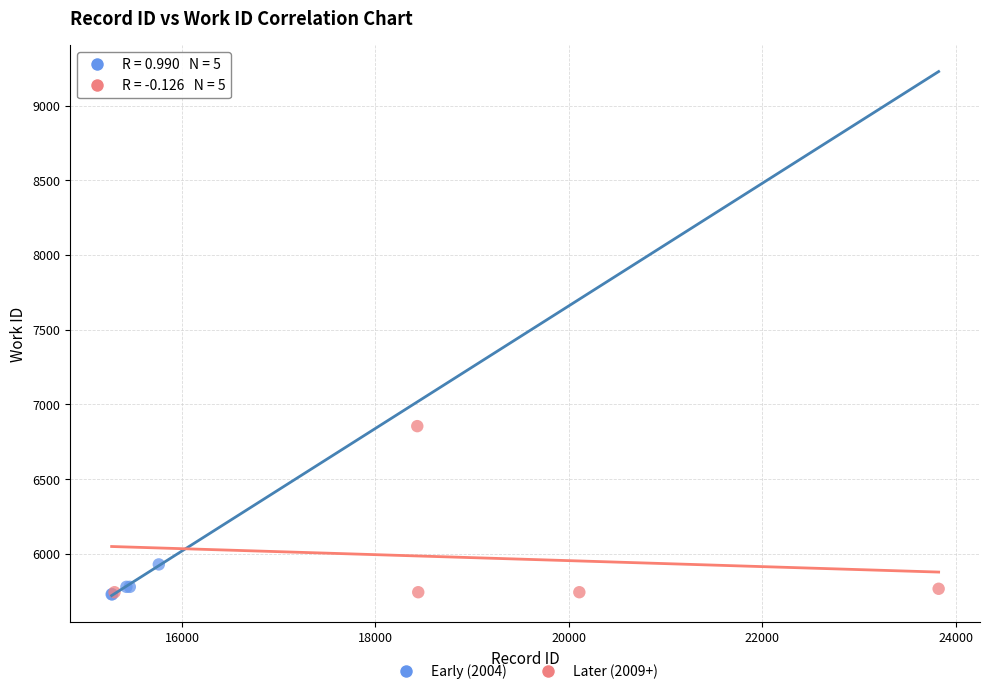

Which series reaches the maximum Y coordinate?

Later (2009+)